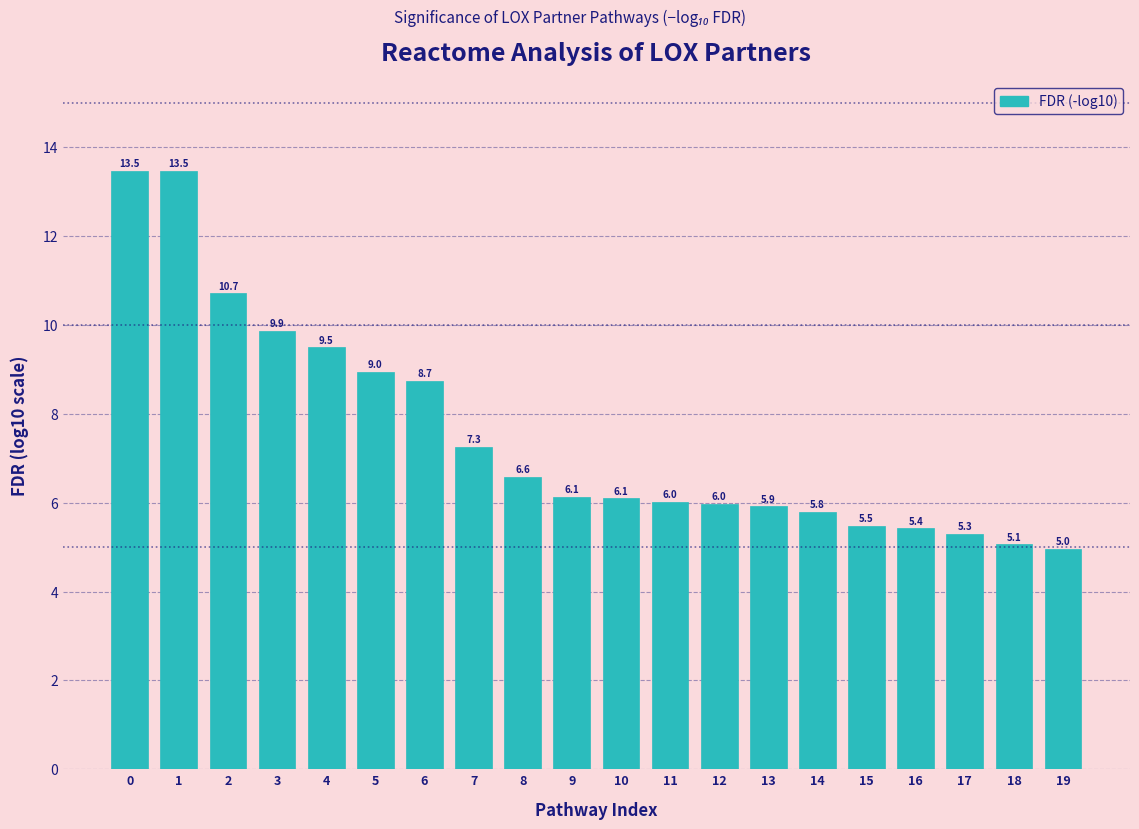

Reading left to right, extract all data points from this chart.

0=13.5	1=13.5	2=10.7	3=9.9	4=9.5	5=9.0	6=8.7	7=7.3	8=6.6	9=6.1	10=6.1	11=6.0	12=6.0	13=5.9	14=5.8	15=5.5	16=5.4	17=5.3	18=5.1	19=5.0